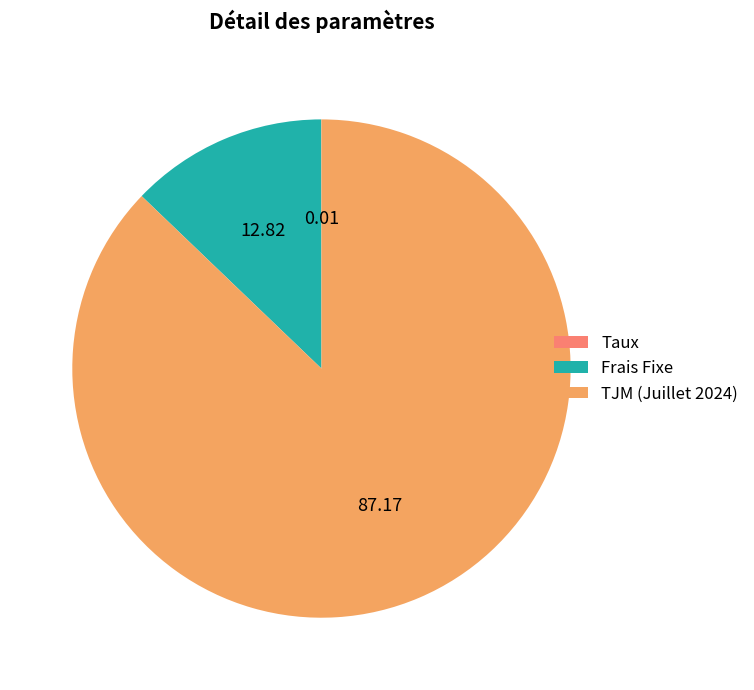

Between Frais Fixe and TJM (Juillet 2024), which is larger?

TJM (Juillet 2024)